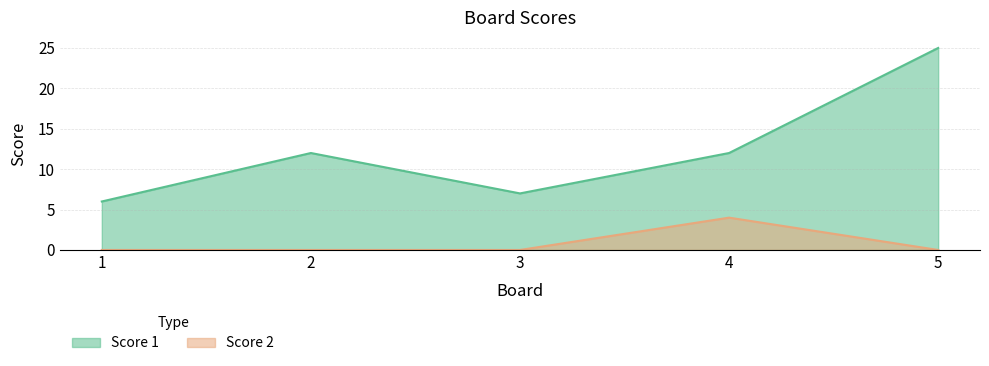

At which category is the sum across all series the highest?

5